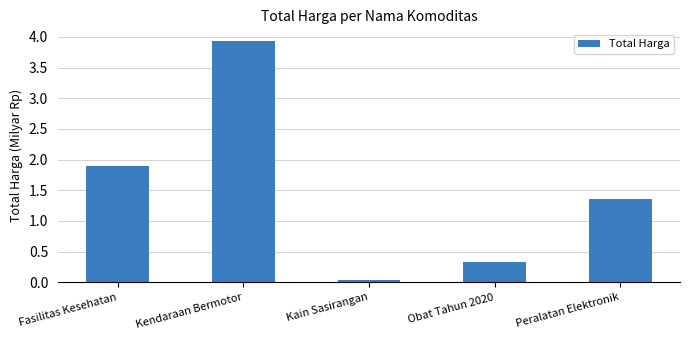

What is the maximum value shown in the chart?

3.9